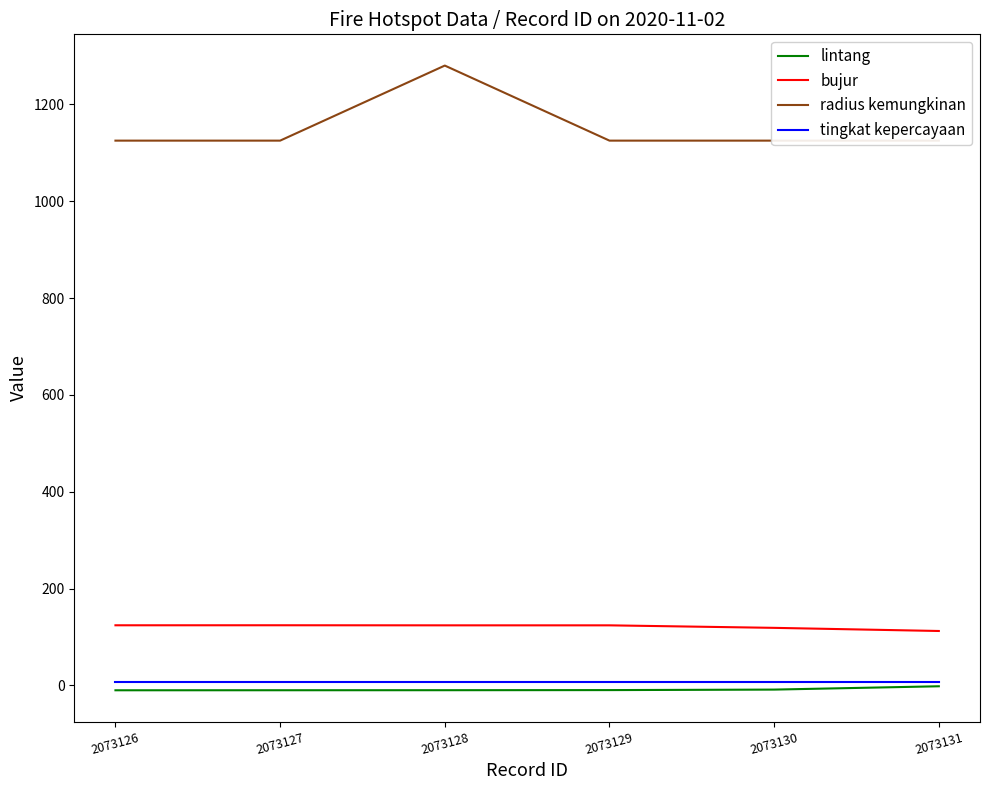

Which has a higher value, 2073127 or 2073128?

2073128